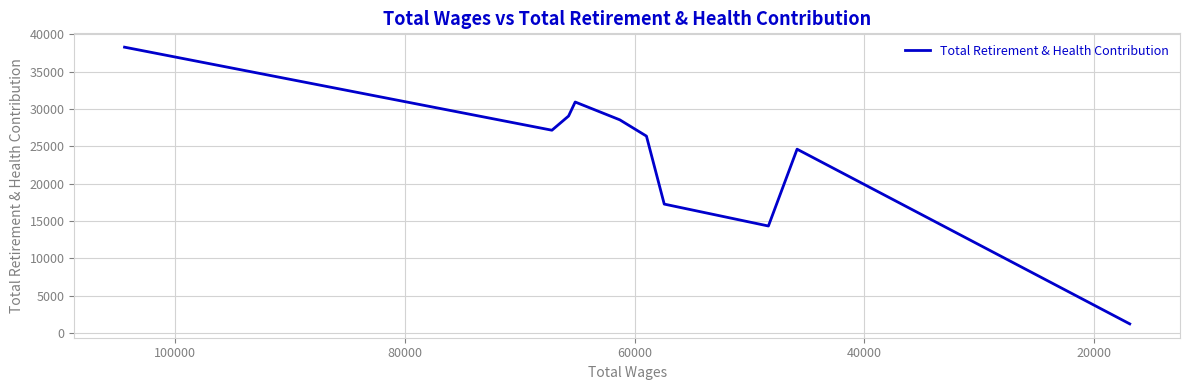

Reading right to left, transcribe all the data shown in this chart.

1202	24611	14317	17252	26362	28544	30930	29051	27152	38279